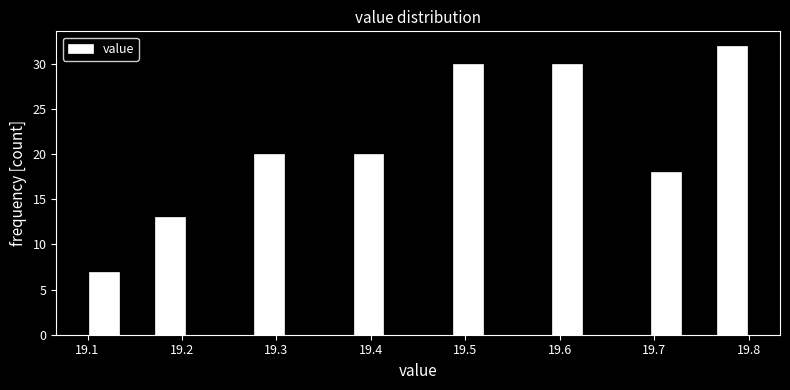

Read against the x-axis, roughly where is the centre of the tallest bar?

19.78